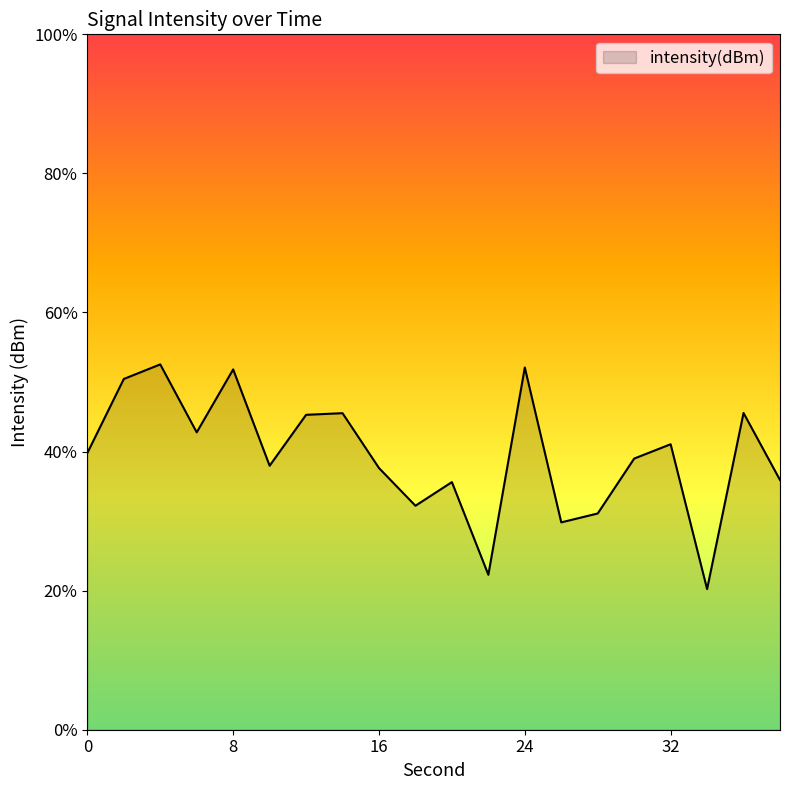

At which label does the data first exceed -109?

2